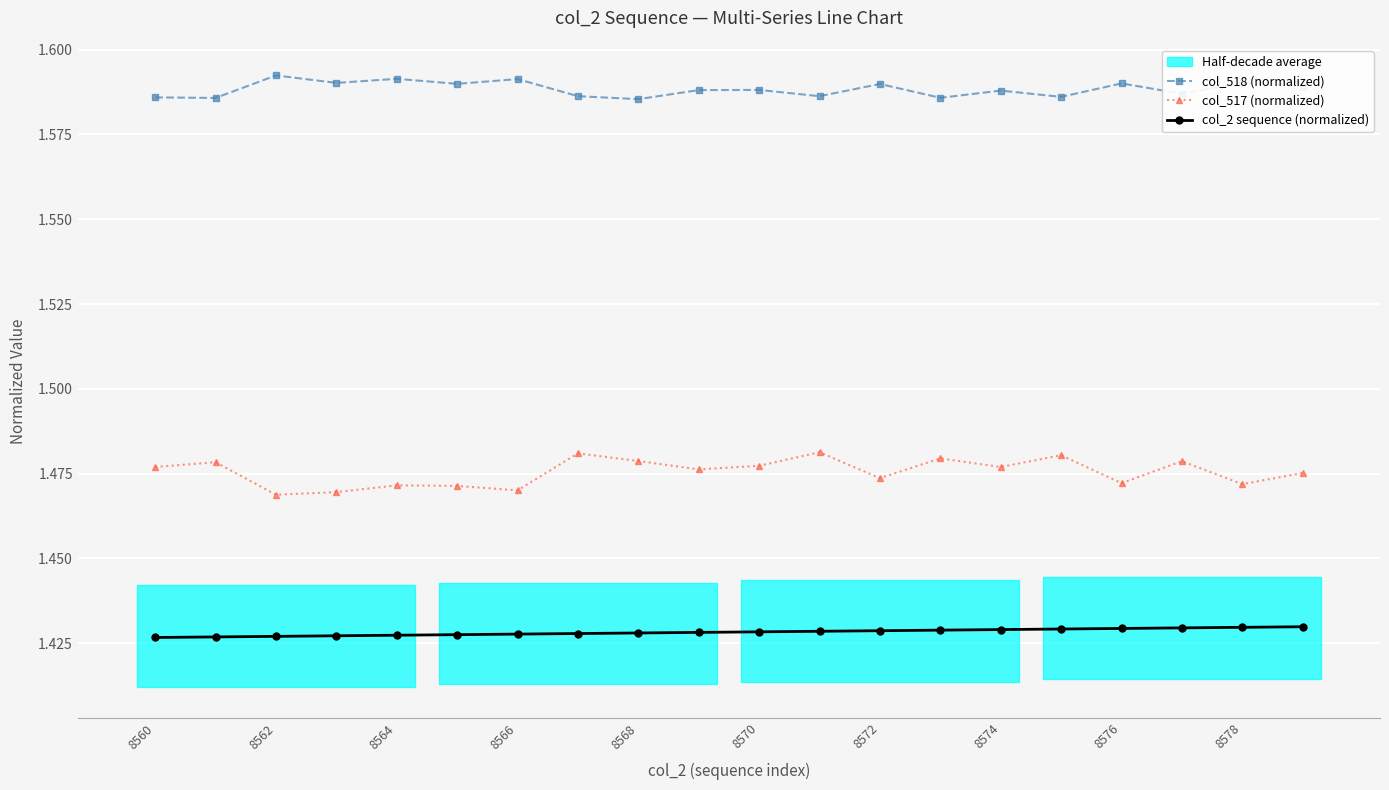

How many col_518 (normalized) values are between 1 and 2?

20